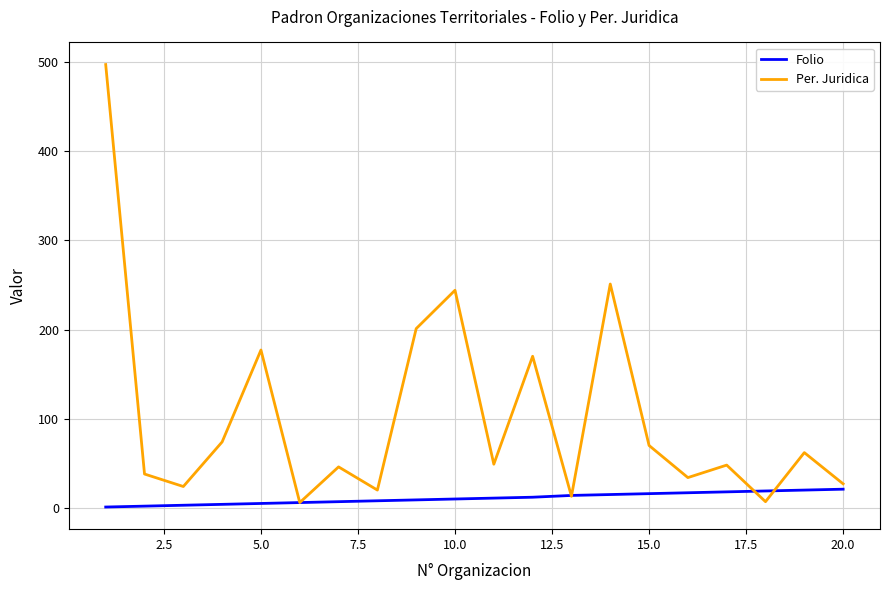

Which series has the largest range (max minus min)?

Per. Juridica